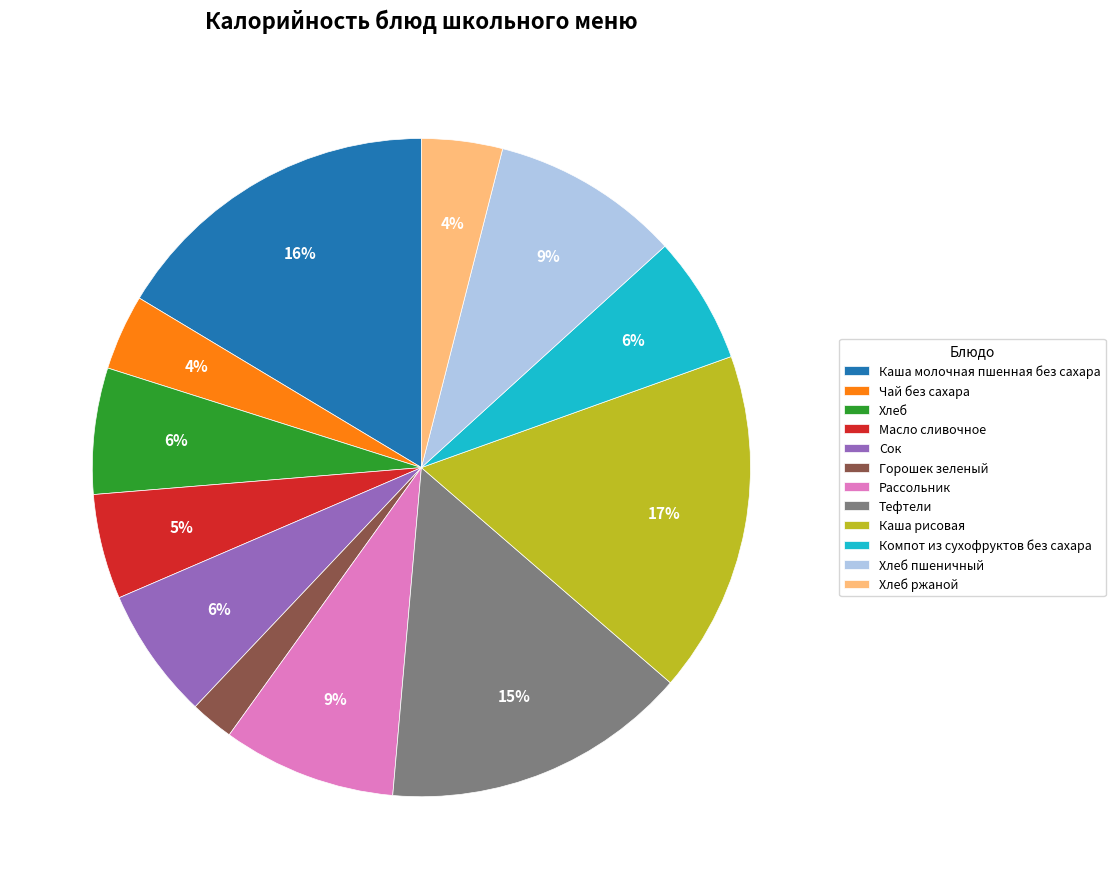

How many slices are in this pie chart?

12